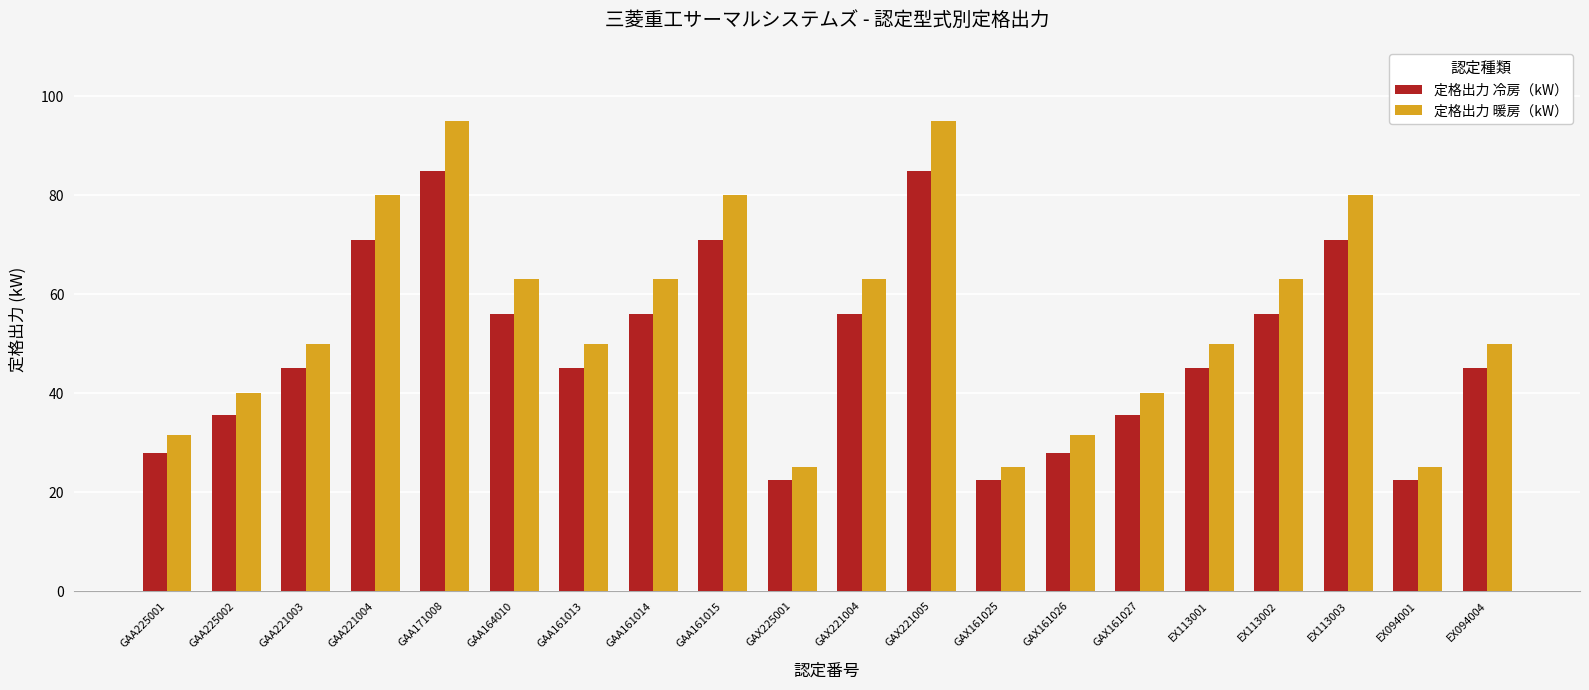

Reading right to left, what are all the values shown in this chart?

定格出力 冷房（kW）: EX094004=45.0	EX094001=22.4	EX113003=71.0	EX113002=56.0	EX113001=45.0	GAX161027=35.5	GAX161026=28.0	GAX161025=22.4	GAX221005=85.0	GAX221004=56.0	GAX225001=22.4	GAA161015=71.0	GAA161014=56.0	GAA161013=45.0	GAA164010=56.0	GAA171008=85.0	GAA221004=71.0	GAA221003=45.0	GAA225002=35.5	GAA225001=28.0
定格出力 暖房（kW）: EX094004=50.0	EX094001=25.0	EX113003=80.0	EX113002=63.0	EX113001=50.0	GAX161027=40.0	GAX161026=31.5	GAX161025=25.0	GAX221005=95.0	GAX221004=63.0	GAX225001=25.0	GAA161015=80.0	GAA161014=63.0	GAA161013=50.0	GAA164010=63.0	GAA171008=95.0	GAA221004=80.0	GAA221003=50.0	GAA225002=40.0	GAA225001=31.5